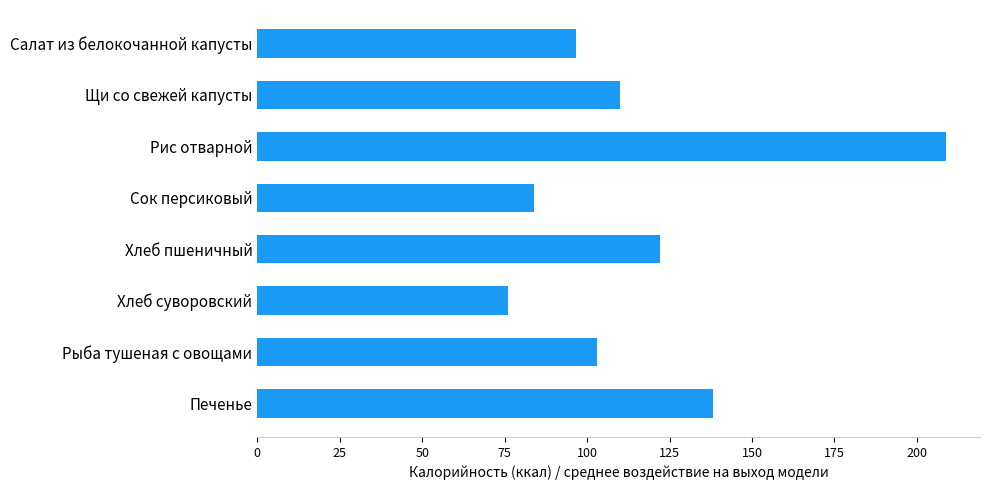

Rank the categories by value from lowest to highest.

Хлеб суворовский, Сок персиковый, Салат из белокочанной капусты, Рыба тушеная с овощами, Щи со свежей капусты, Хлеб пшеничный, Печенье, Рис отварной